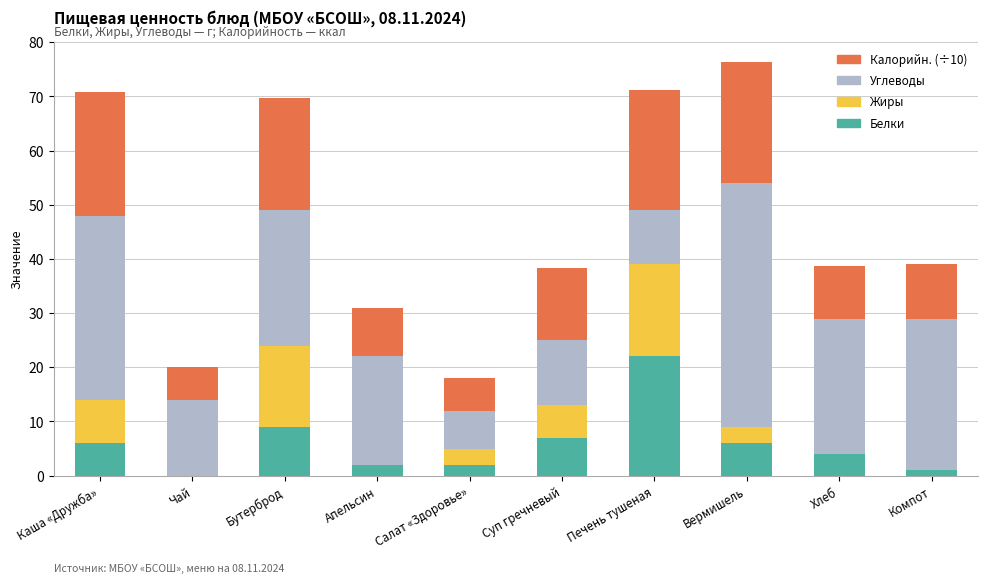

The value of Белки at Чай is 12.6. True or false?

False